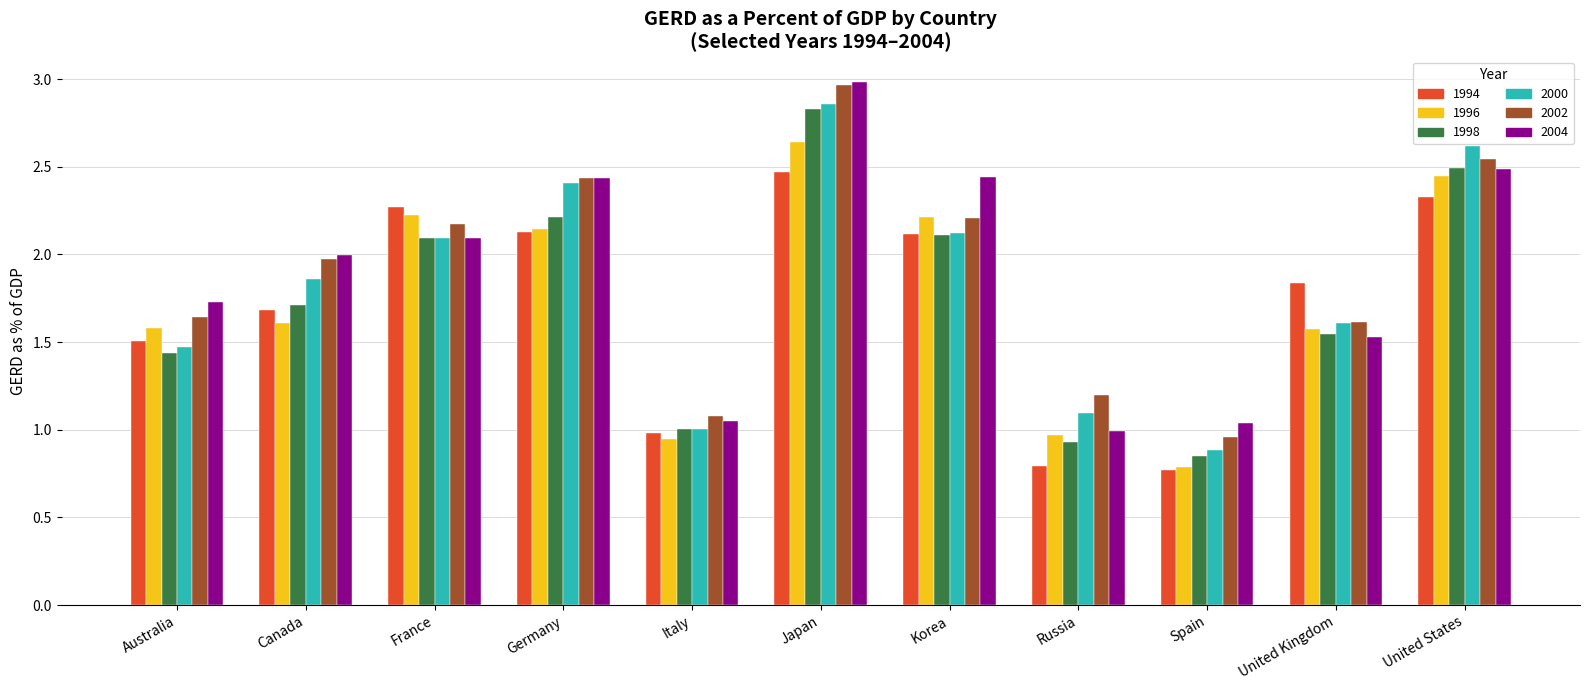

Which category has the highest value across all series?

Japan